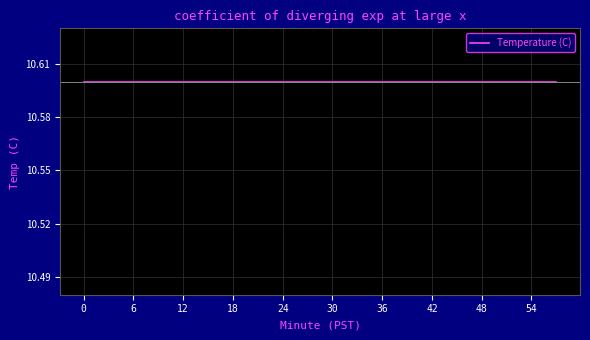

Reading right to left, list all the values displayed in this chart.

10.6	10.6	10.6	10.6	10.6	10.5	10.6	10.6	10.6	10.6	10.6	10.6	10.6	10.6	10.6	10.6	10.6	10.6	10.6	10.6